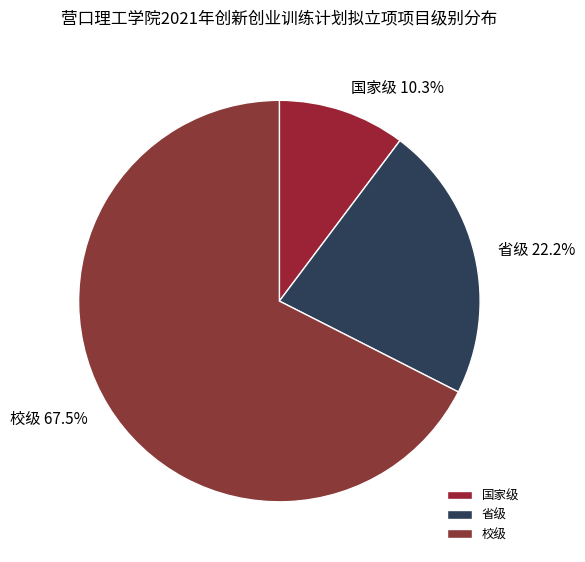

Is it true that 校级 is 55% of the pie?

False